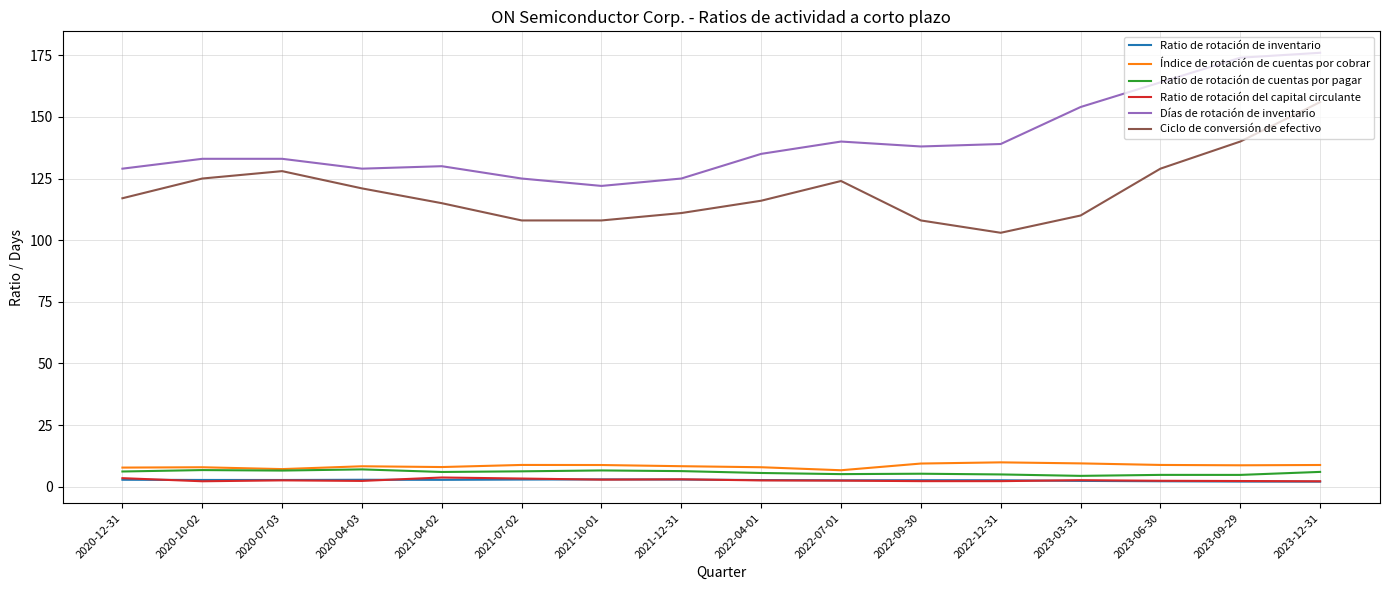

Which series changed the most between 2021-12-31 and 2023-06-30?

Días de rotación de inventario